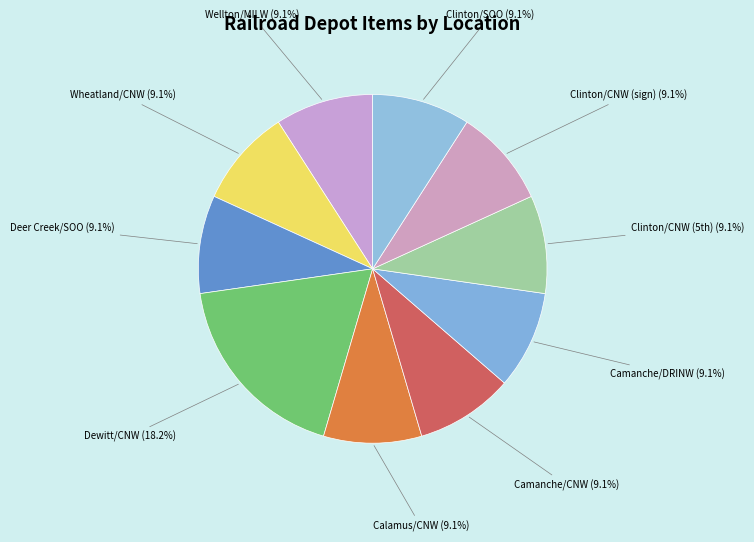

How many slices are in this pie chart?

10